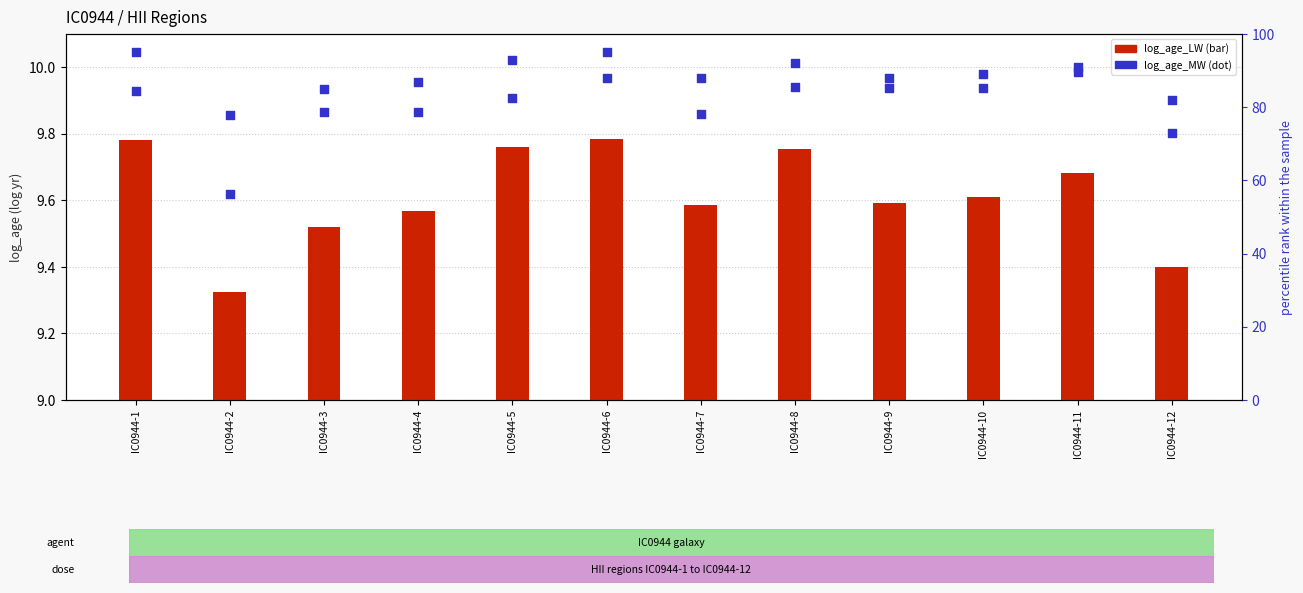

Which series reaches the minimum Y coordinate?

log_age_LW